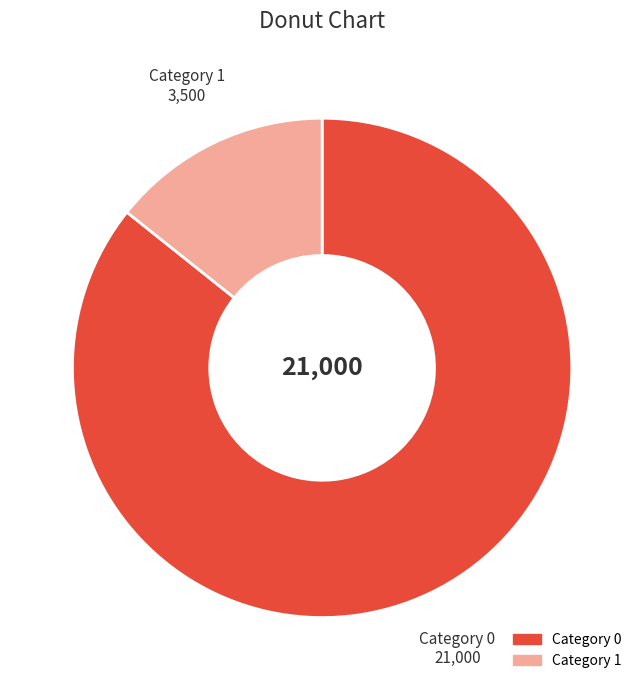

Is there any slice that represents more than half of the pie?

Yes